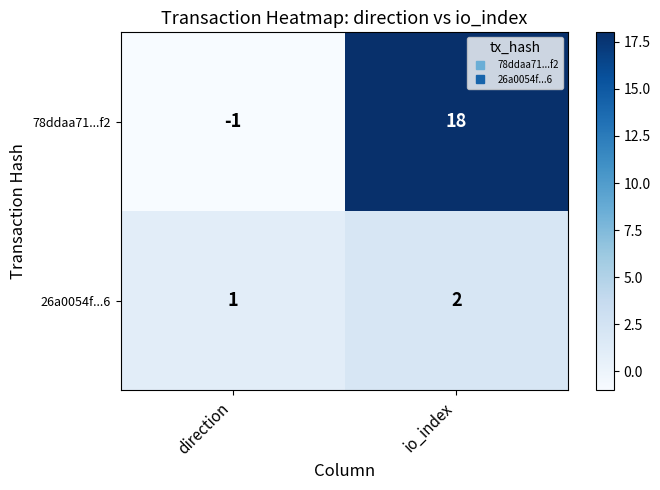

Rank the series by their average value, from lowest to highest.

26a0054f...6, 78ddaa71...f2